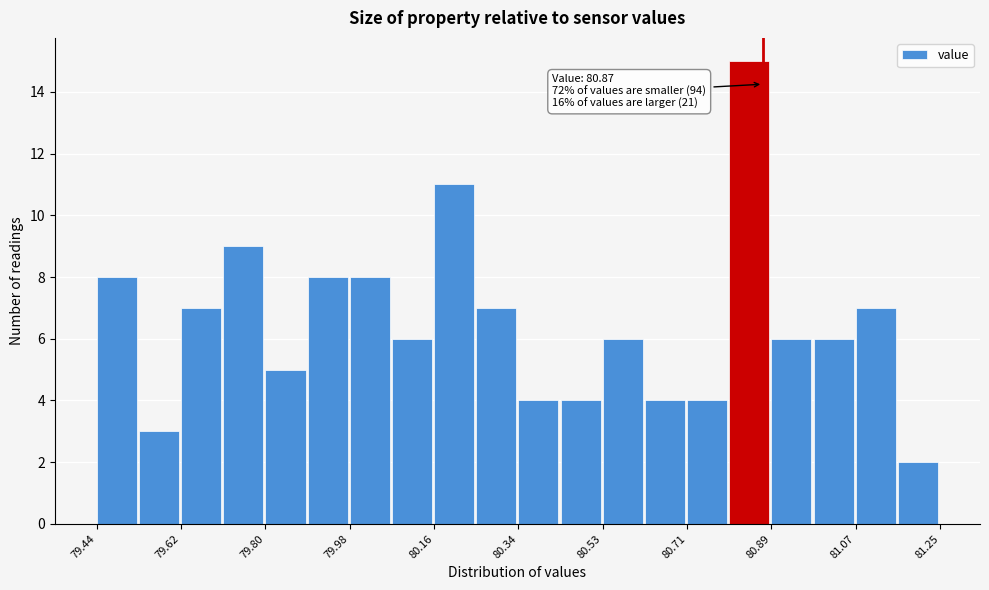

Over which range of the x-axis is the bar tallest?

80.80 to 80.88